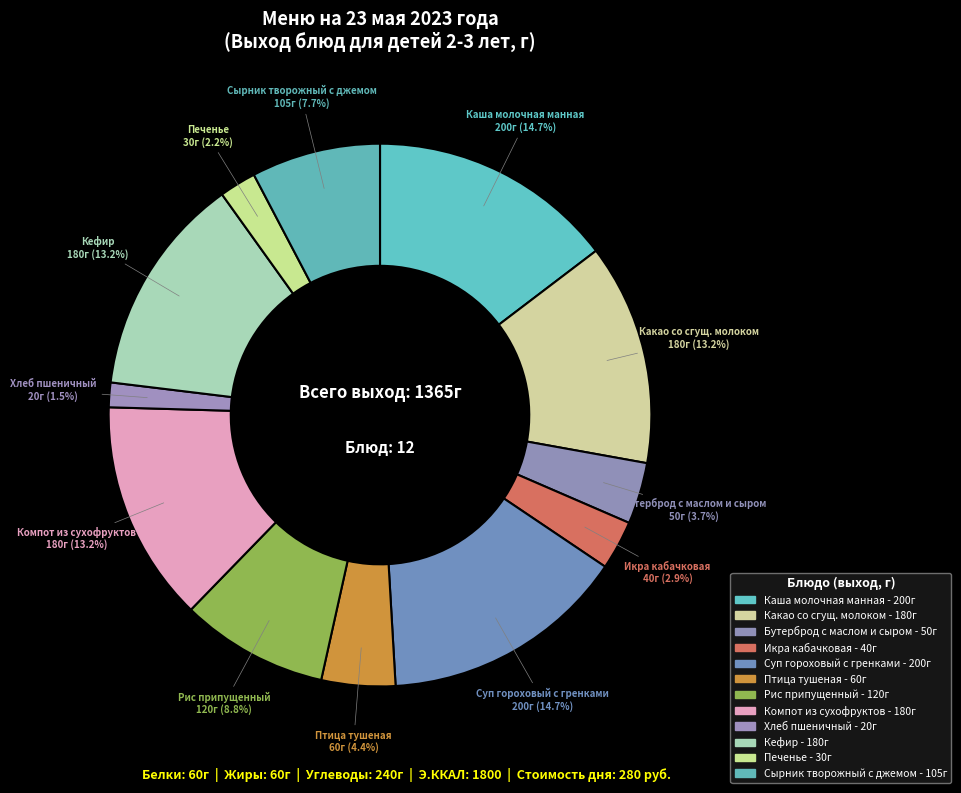

How many segments does this pie chart have?

12